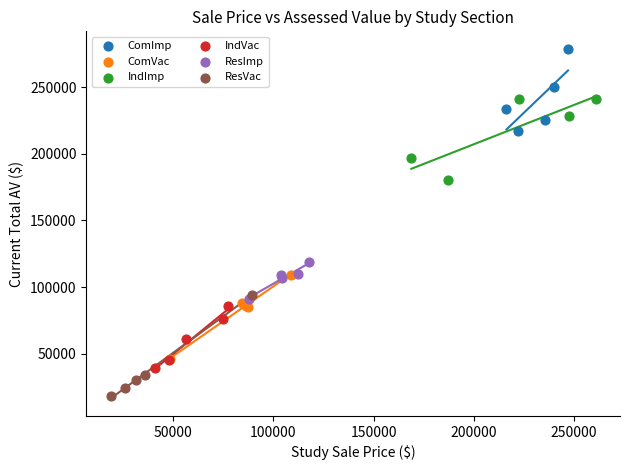

Which series contains the highest Y value?

ComImp